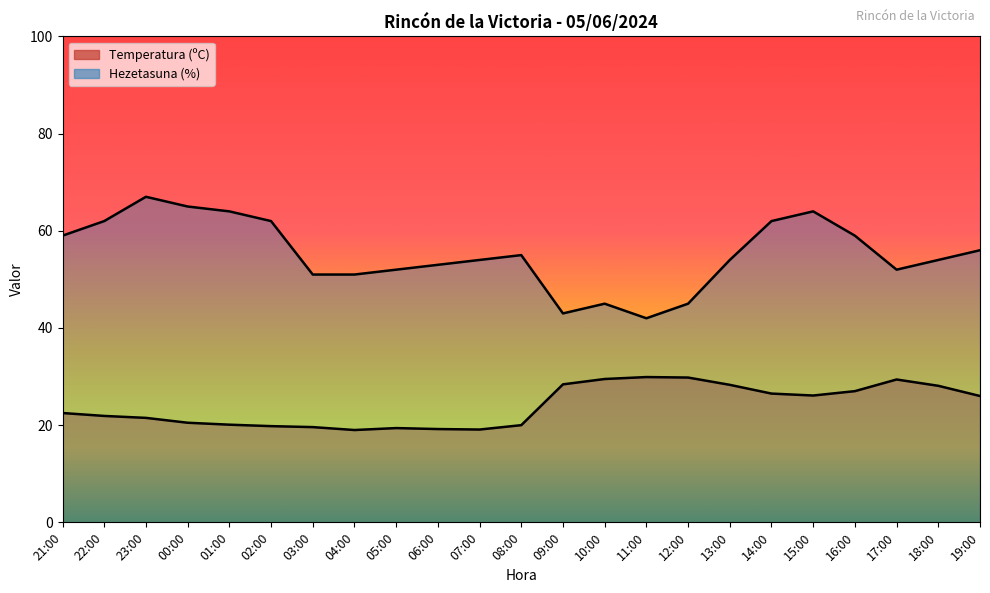

True or false: Temperatura (ºC) and Hezetasuna (%) intersect in this chart.

False